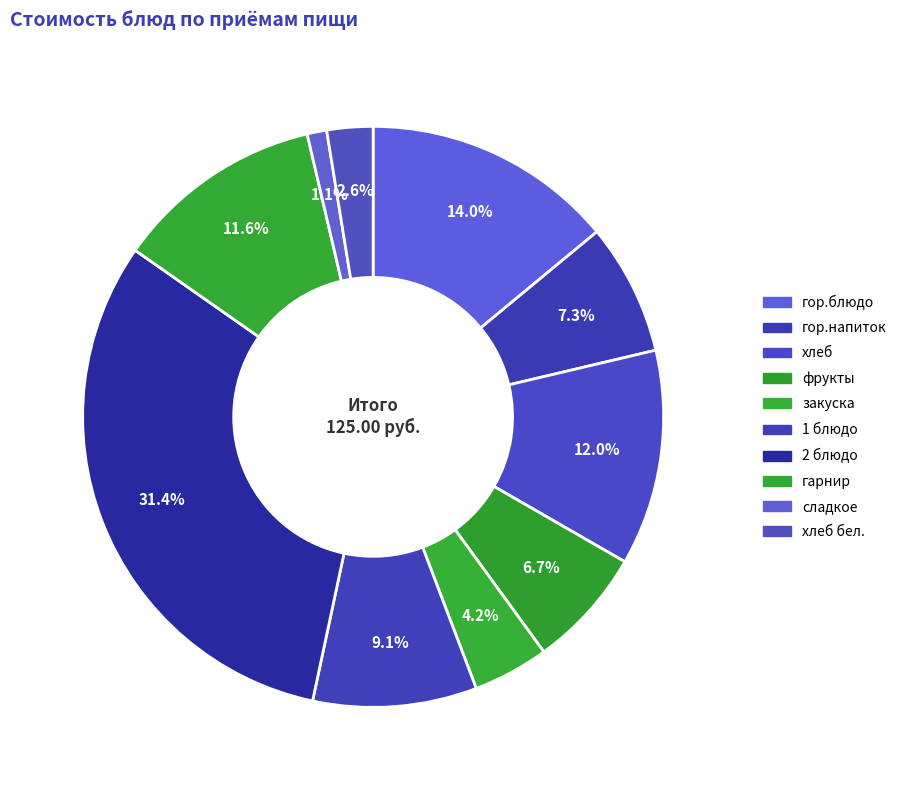

What percentage is the гор.блюдо slice, to the nearest percent?

14%